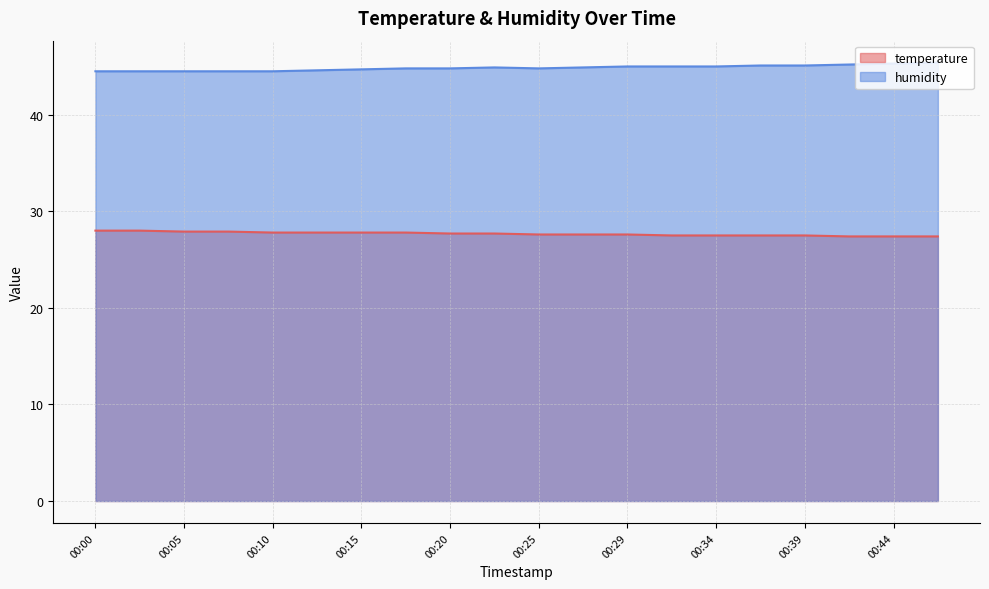

Which series has the widest spread of values?

humidity